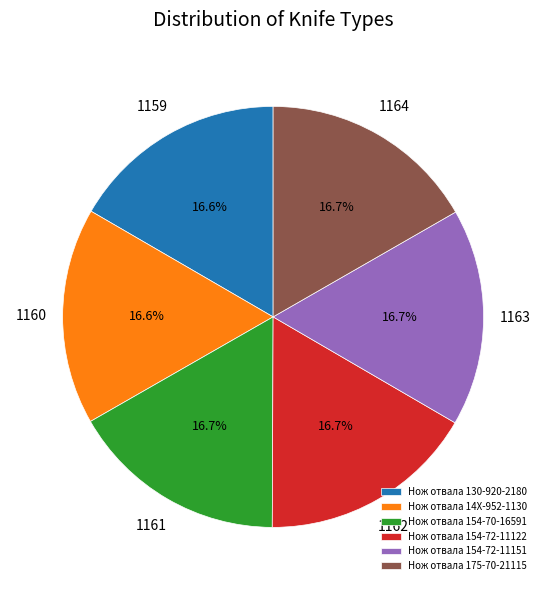

How many segments does this pie chart have?

6